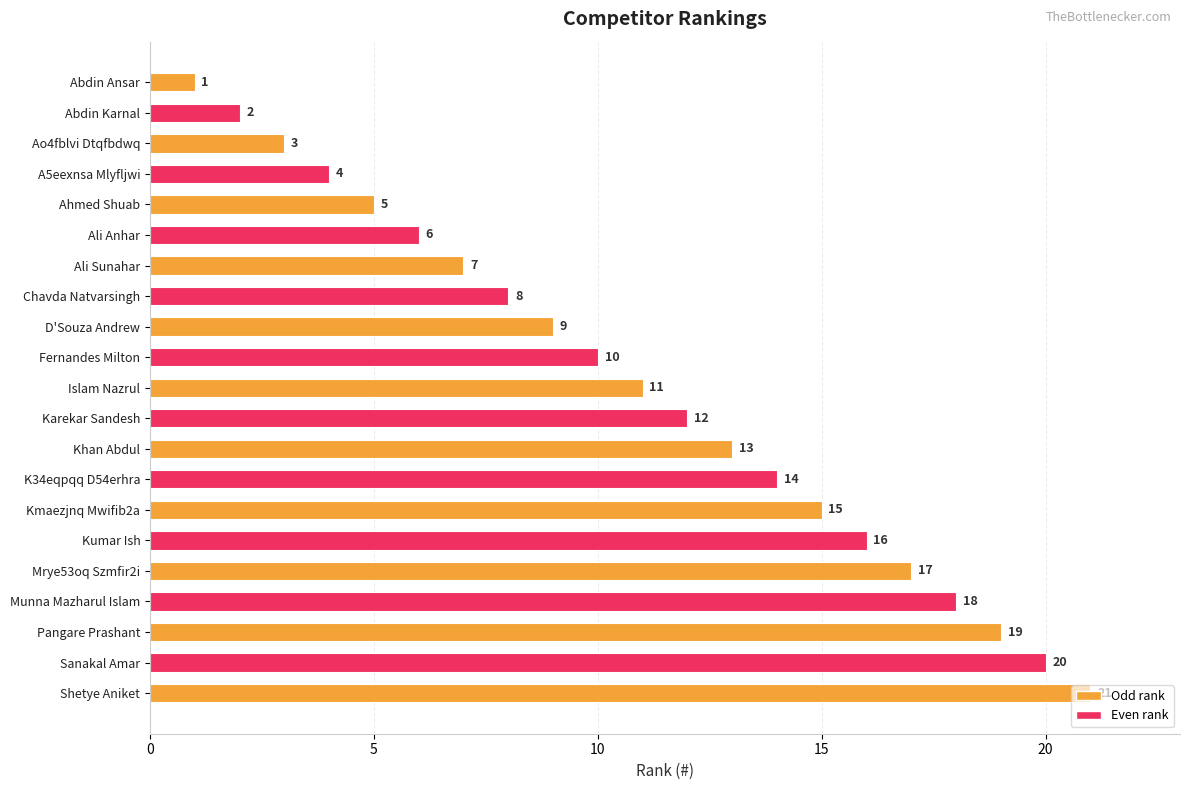

What is the difference between the maximum and minimum values?

20